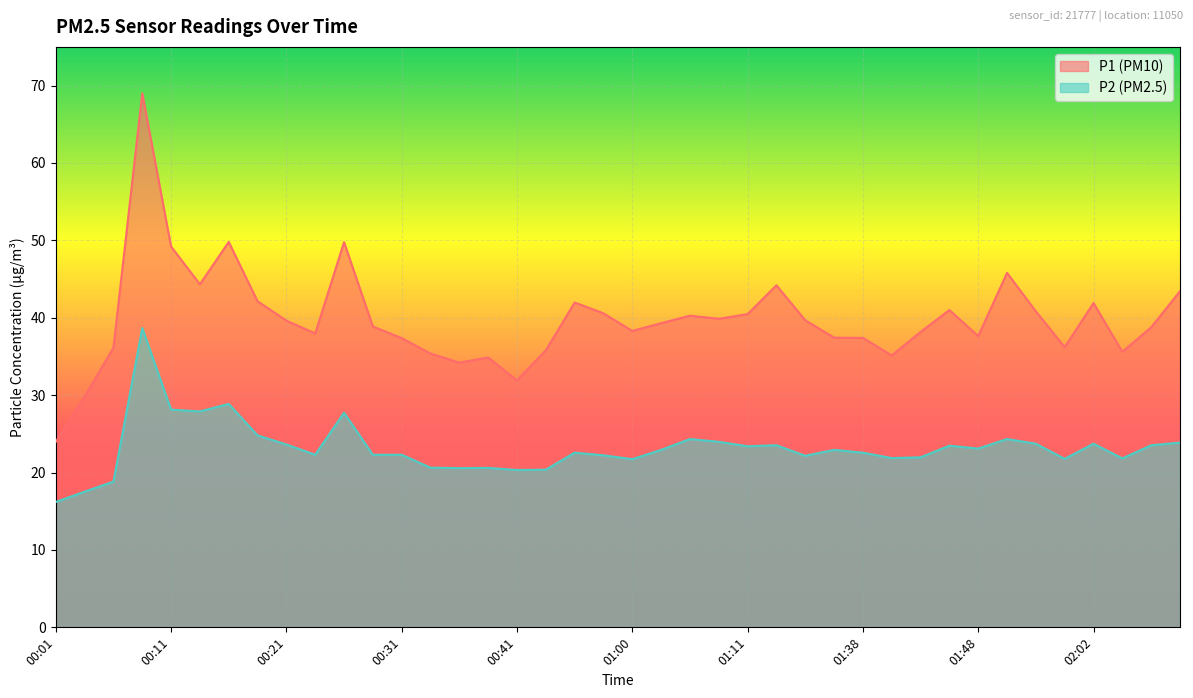

At which category does P1 reach its first local peak?

00:08